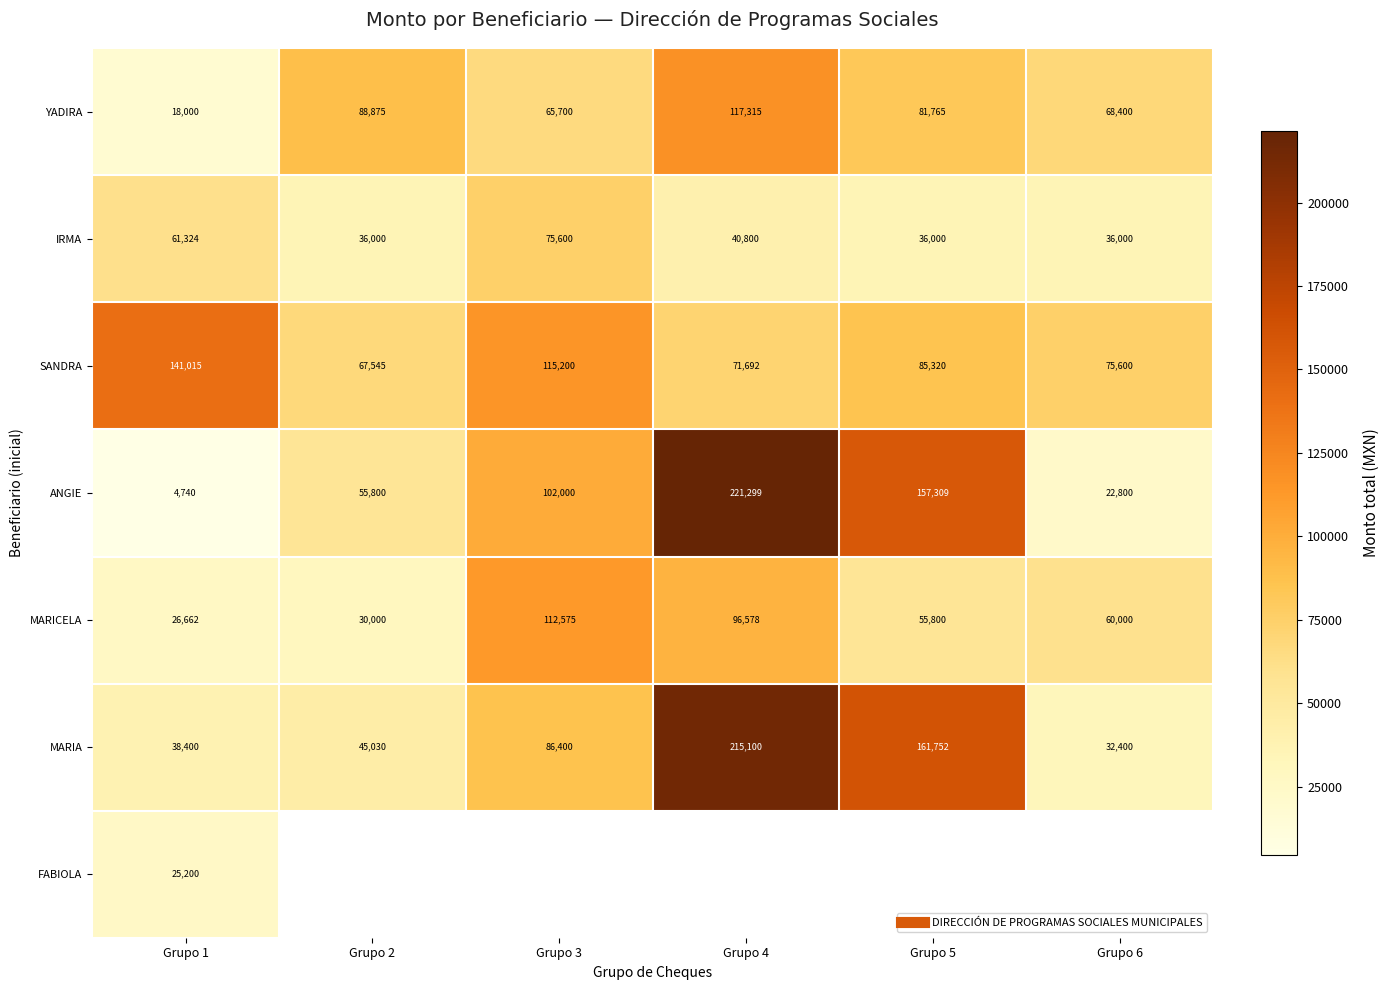

Is it true that MARIA equals 32400.0 at Grupo 6?

True